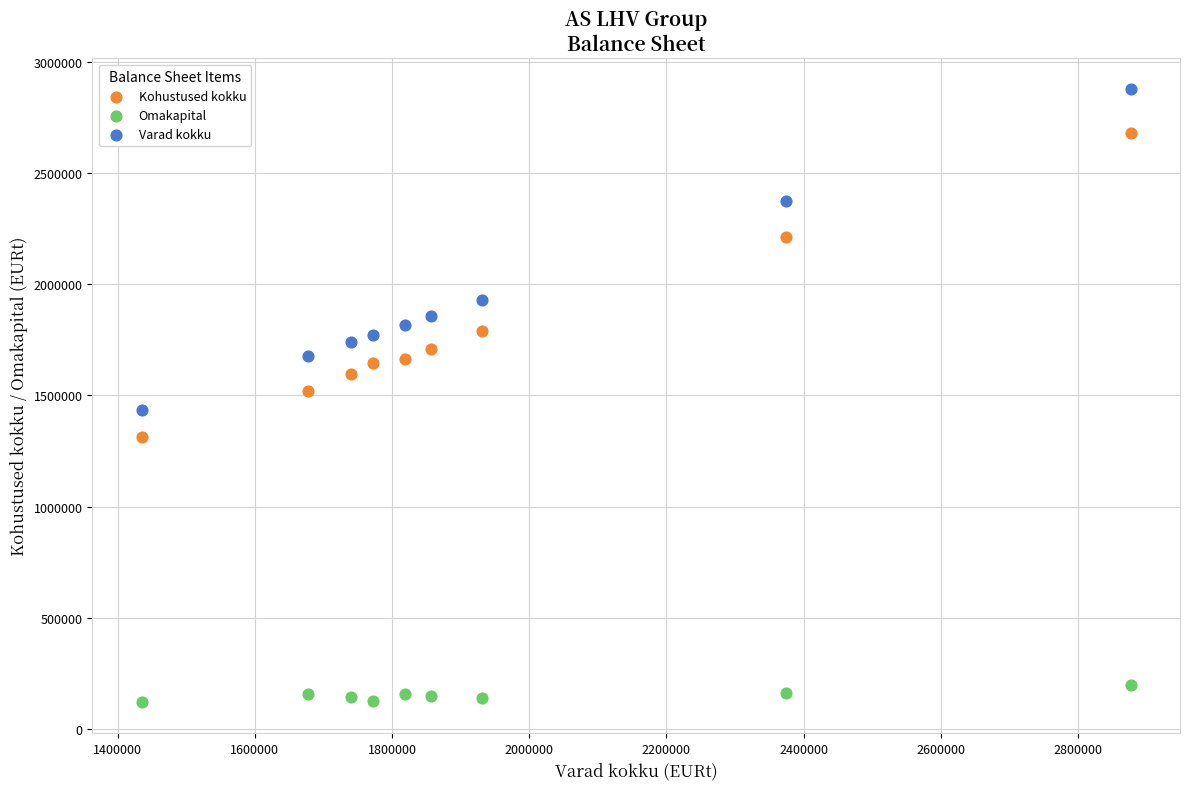

Across all data points, what is the range of Y values (max minus min)?

2755895.5